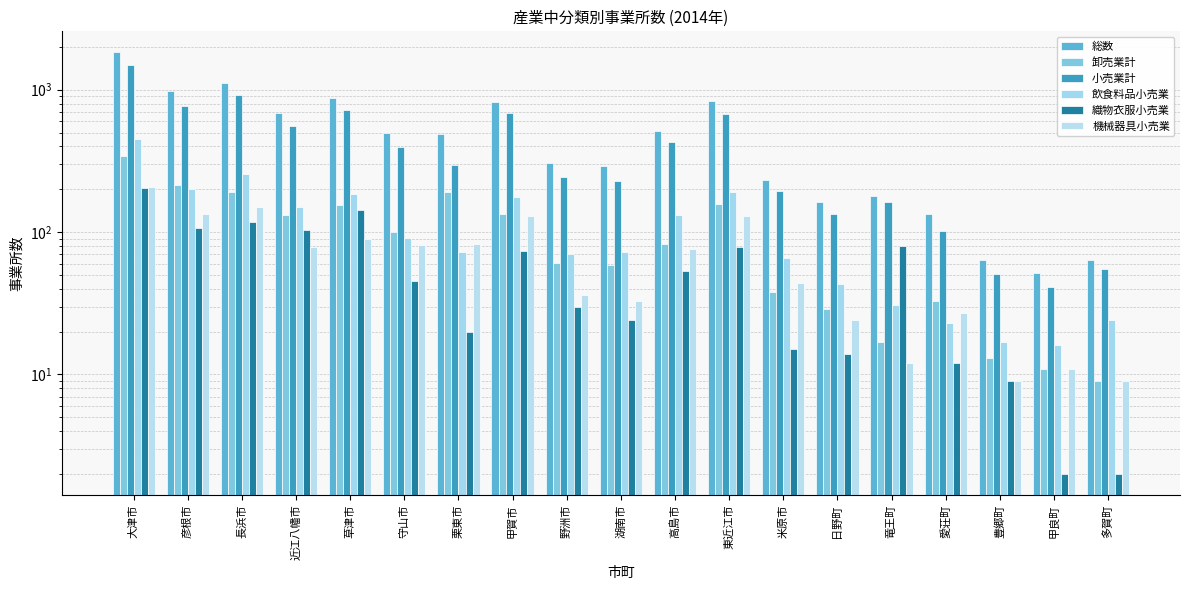

List the labels in order of 小売業計 value, largest first.

大津市, 長浜市, 彦根市, 草津市, 甲賀市, 東近江市, 近江八幡市, 高島市, 守山市, 栗東市, 野洲市, 湖南市, 米原市, 竜王町, 日野町, 愛荘町, 多賀町, 豊郷町, 甲良町